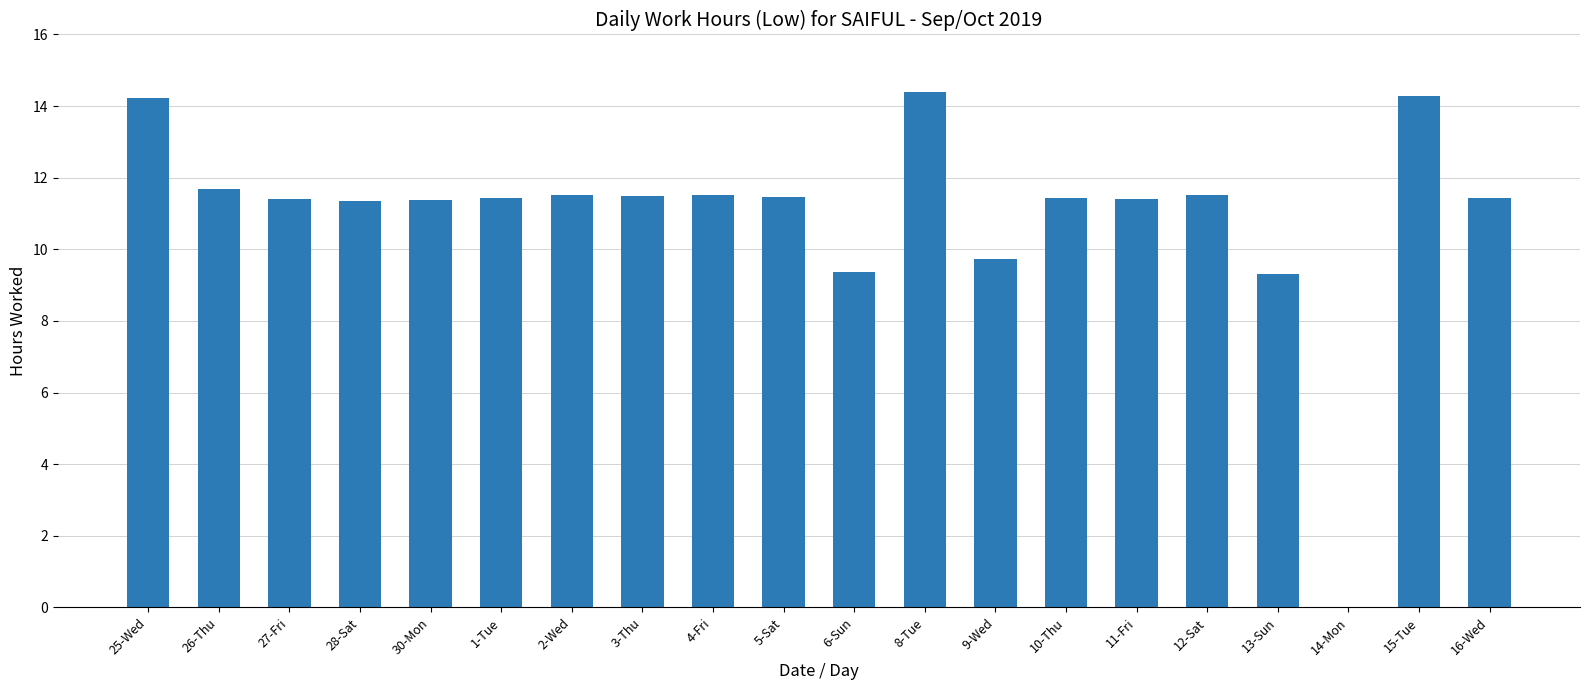

The chart shows a value of 4.0 at 28-Sat. True or false?

False